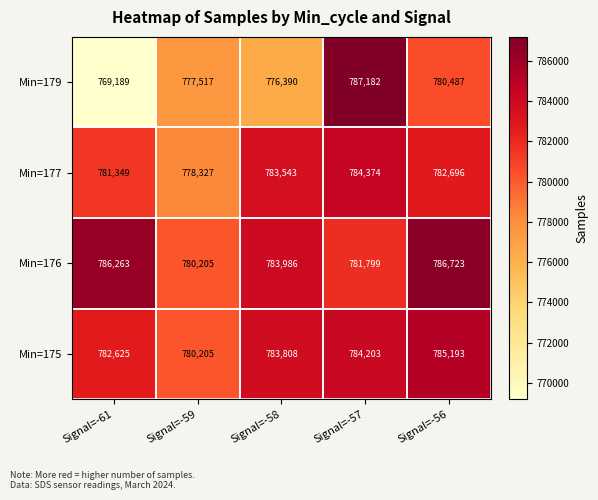

Between Signal=-59 and Signal=-57, which series saw the biggest shift?

Min=179